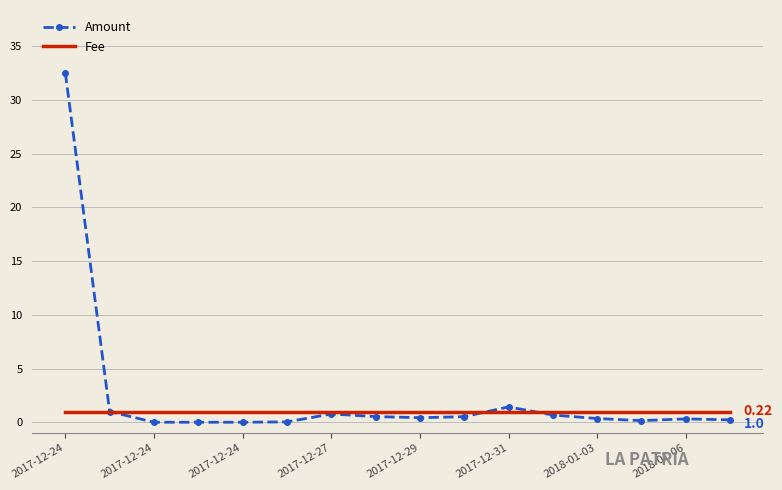

Which series has the widest spread of values?

Amount